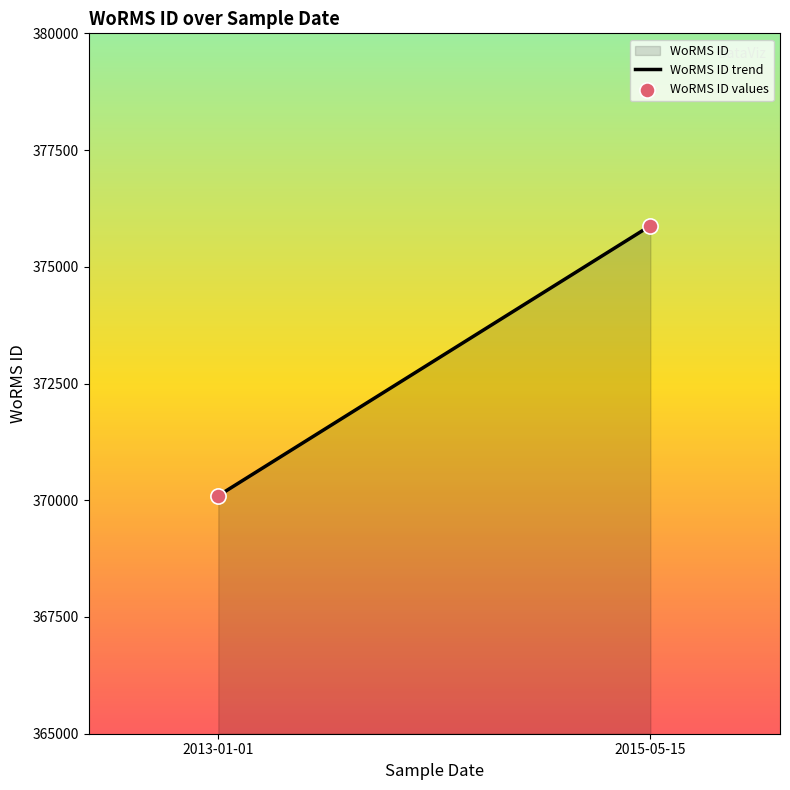

What is the range of Y values (max minus min)?

5783